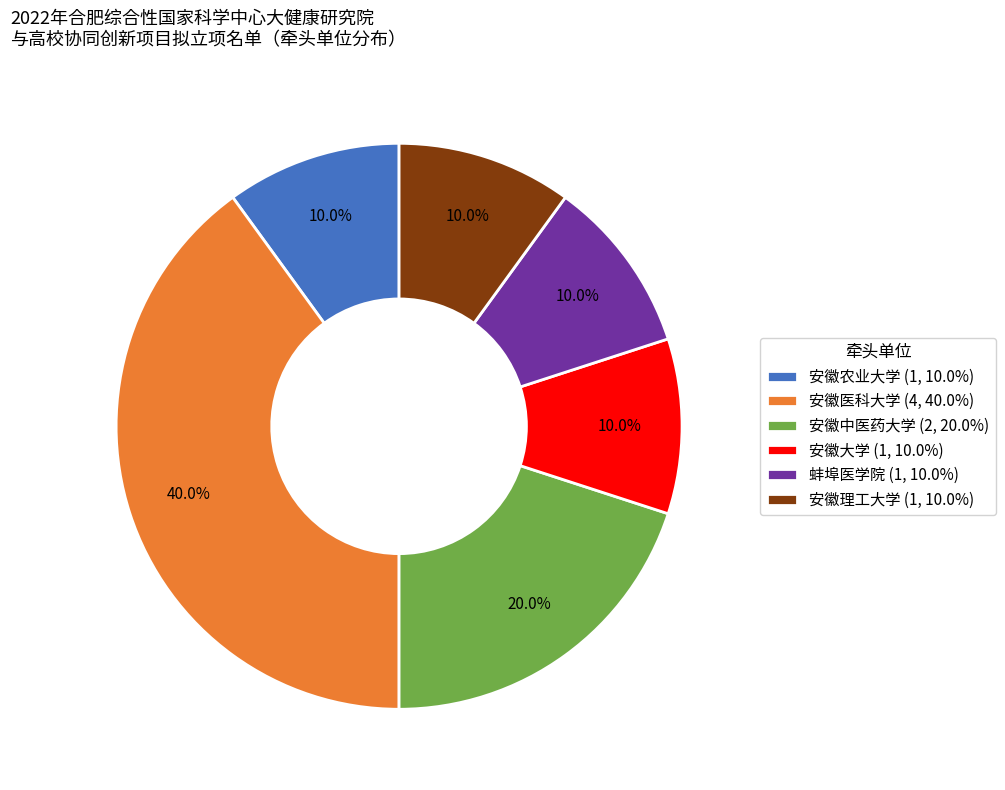

Count the number of slices in the pie.

6